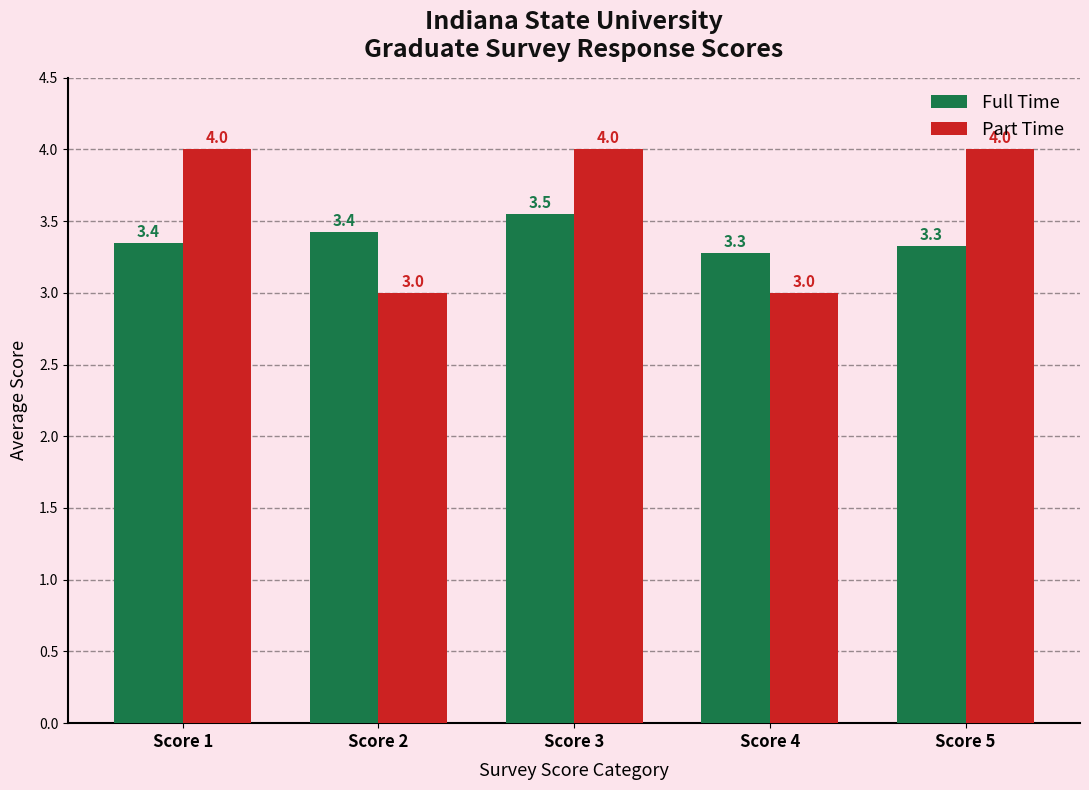

What is the sum of the Part Time values at Score 3 and Score 4?

7.0